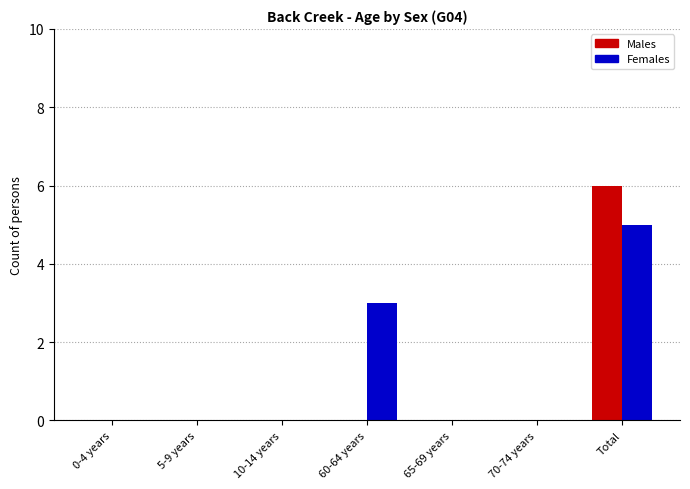

What is the total value across all series at Total?

11